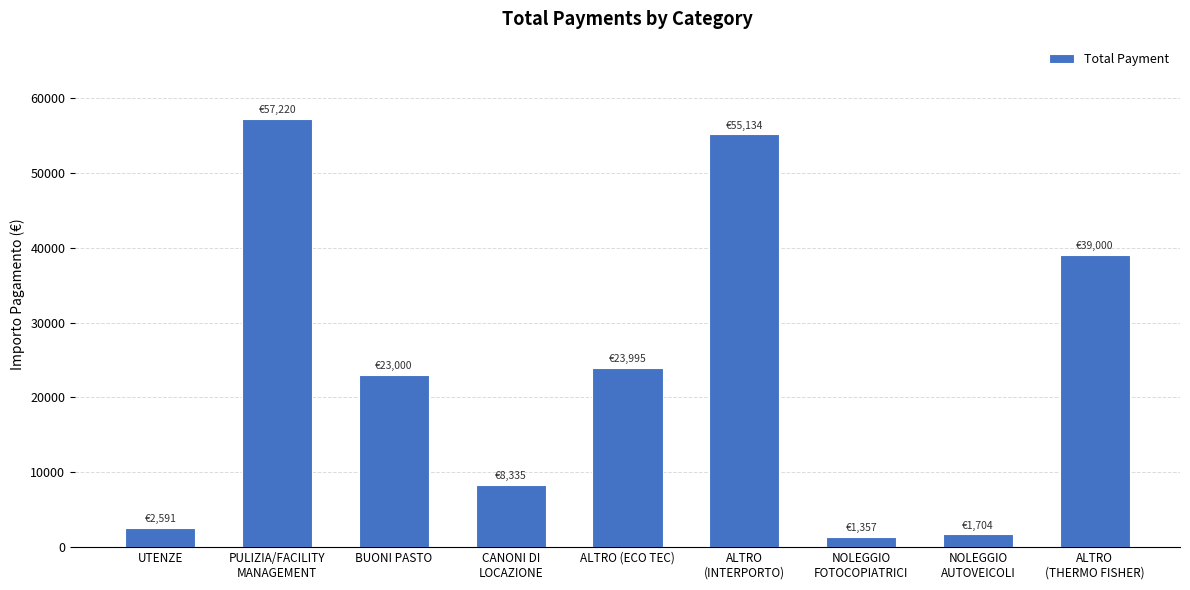

True or false: the data shows 8335.4 at CANONI DI
LOCAZIONE.

True